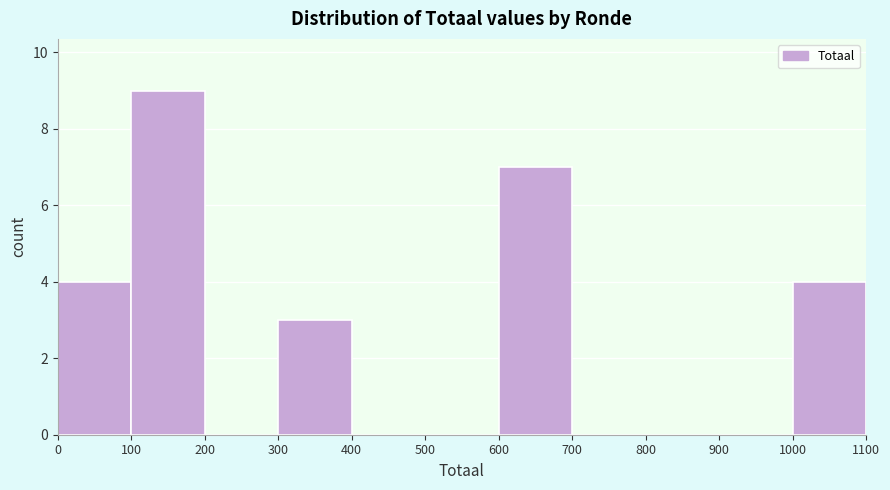

Reading left to right, list every bar in this chart as the range it spans on the x-axis followed by its height. The values are not printed on the chart, so give them approximately, as read against the axis.

0 to 100: 4
100 to 200: 9
200 to 300: 0
300 to 400: 3
400 to 500: 0
500 to 600: 0
600 to 700: 7
700 to 800: 0
800 to 900: 0
900 to 1000: 0
1000 to 1100: 4